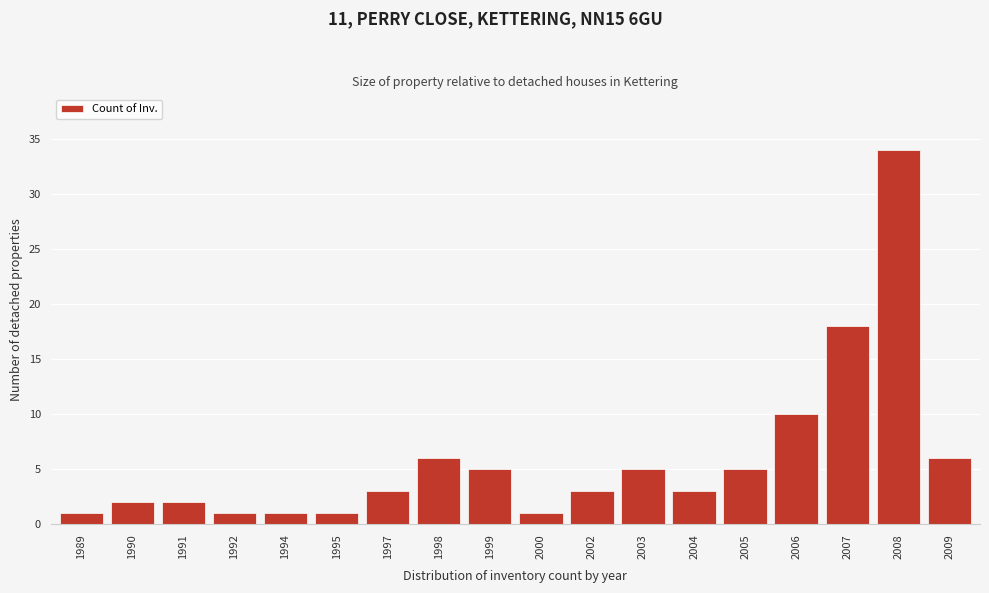

Reading left to right, extract all data points from this chart.

1989=1	1990=2	1991=2	1992=1	1994=1	1995=1	1997=3	1998=6	1999=5	2000=1	2002=3	2003=5	2004=3	2005=5	2006=10	2007=18	2008=34	2009=6